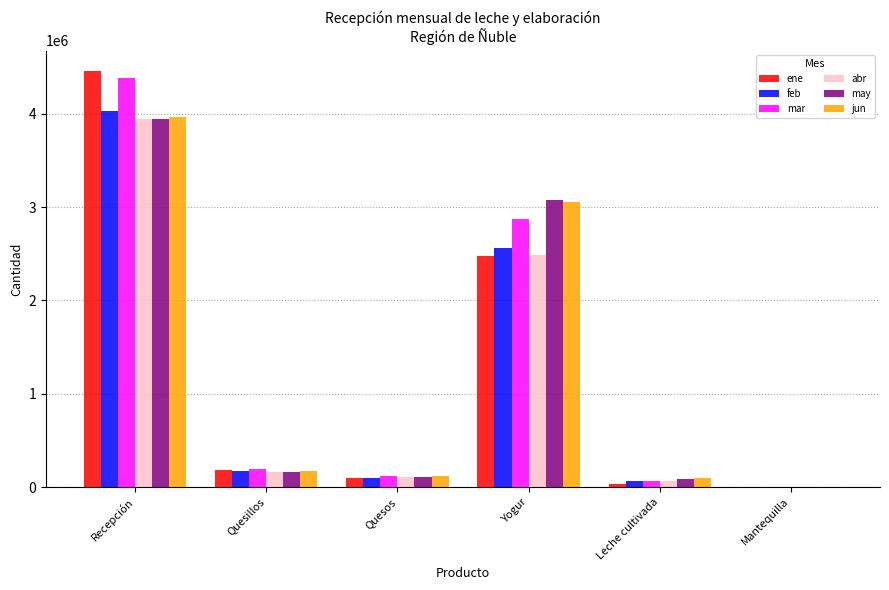

What is the maximum value for mar?

4381516